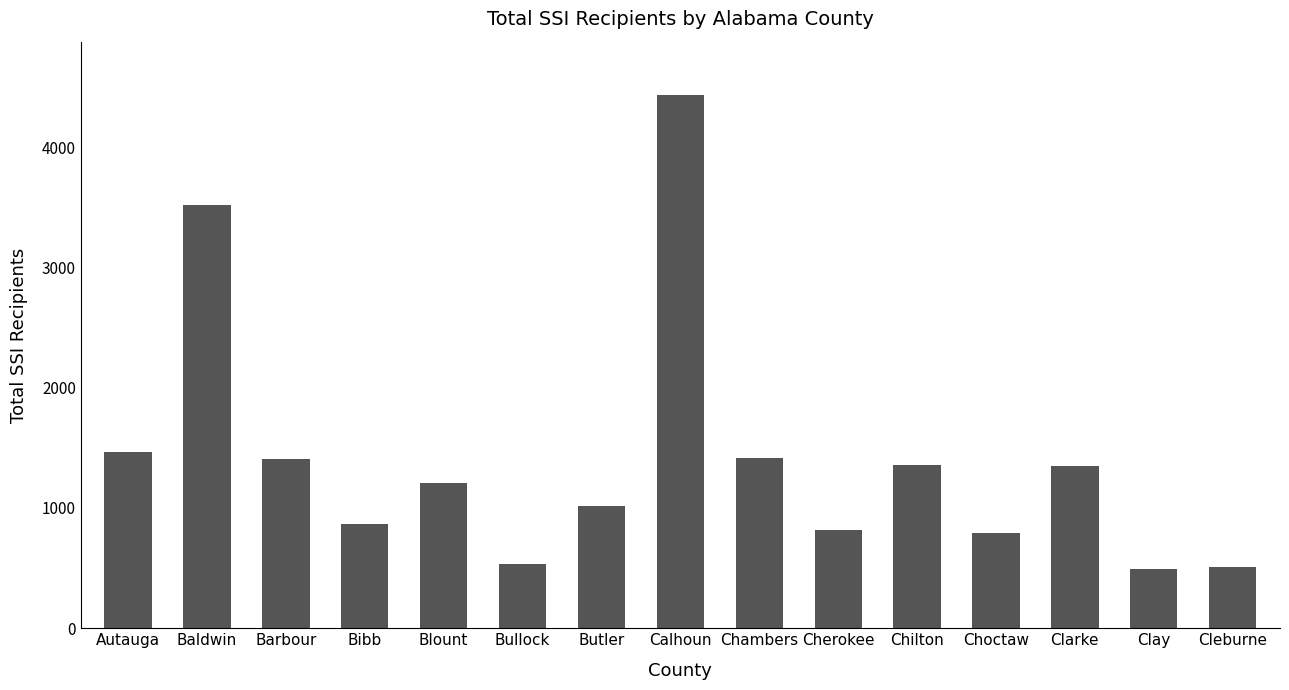

Between Autauga and Chilton, which is larger?

Autauga